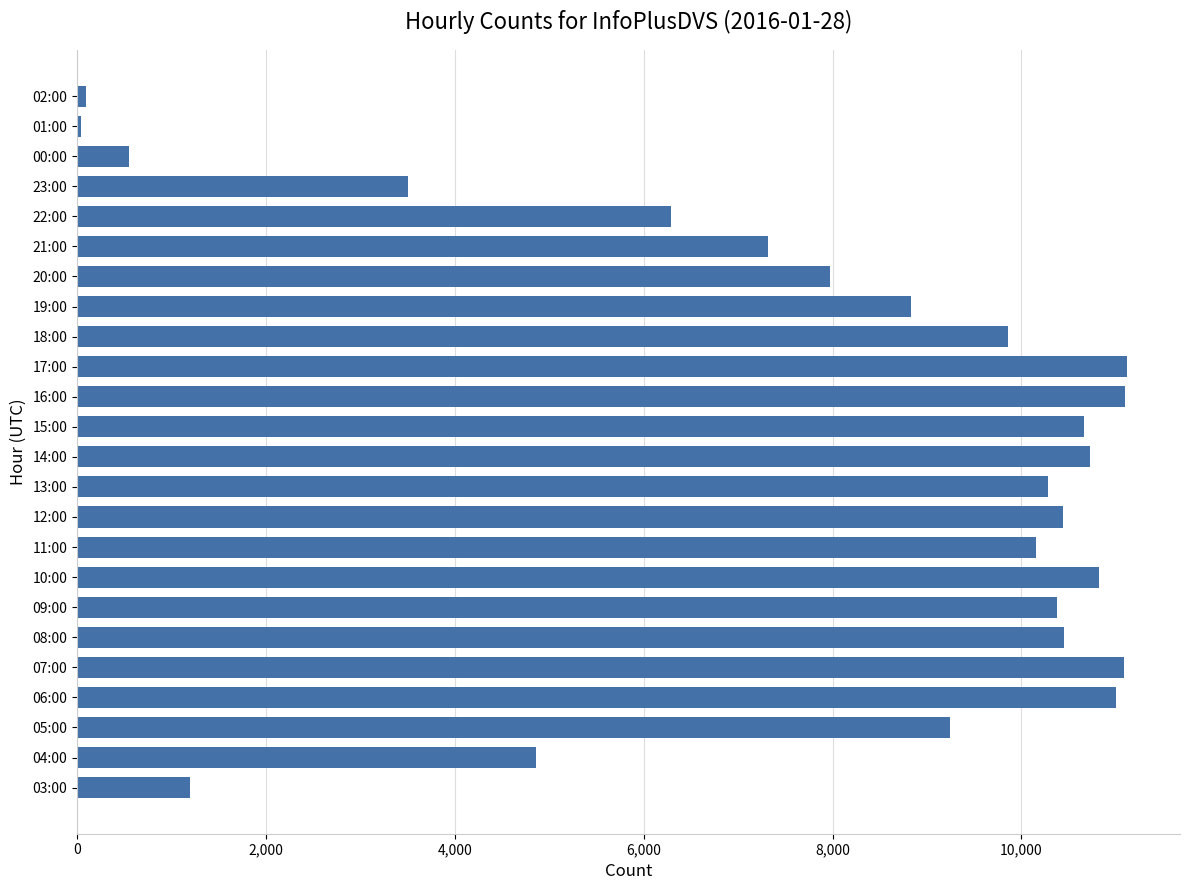

What is the maximum value shown in the chart?

11123